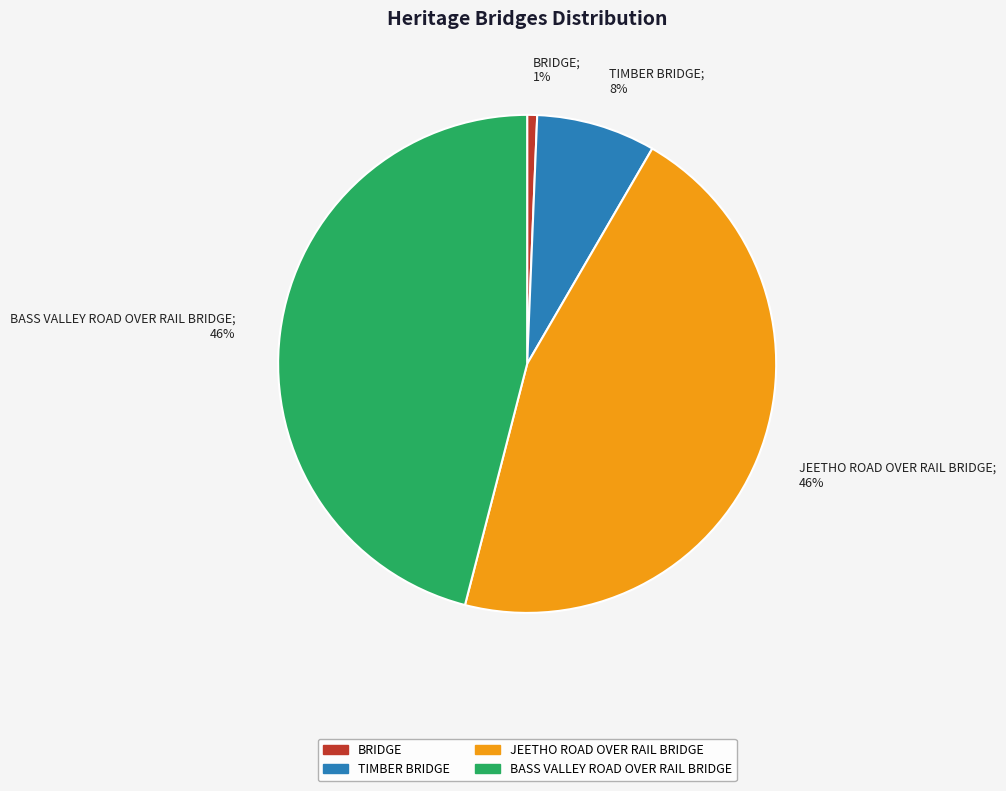

How many slices are in this pie chart?

4